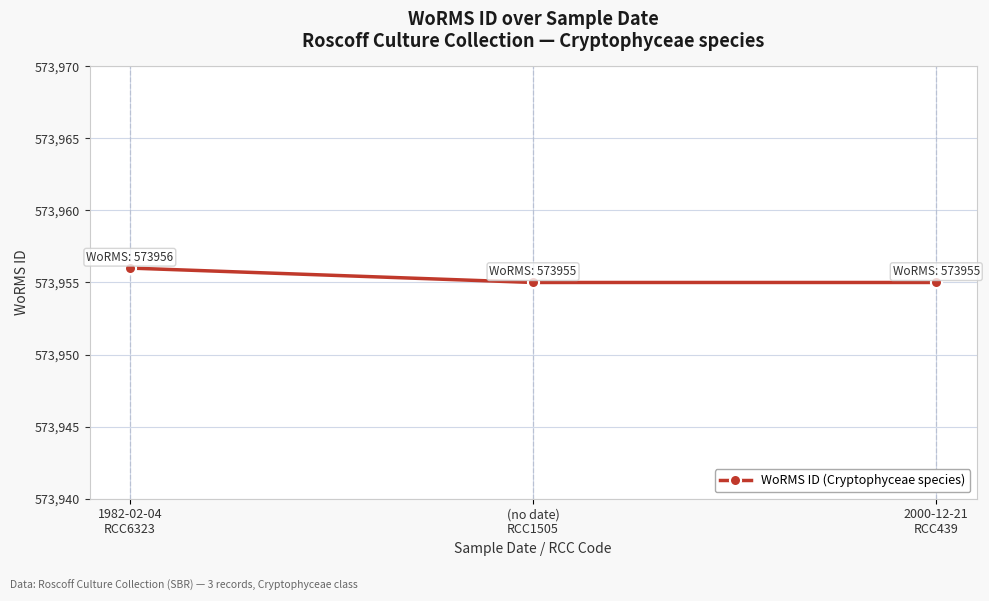

The chart shows a value of 573956 at 1982-02-04
RCC6323. True or false?

True